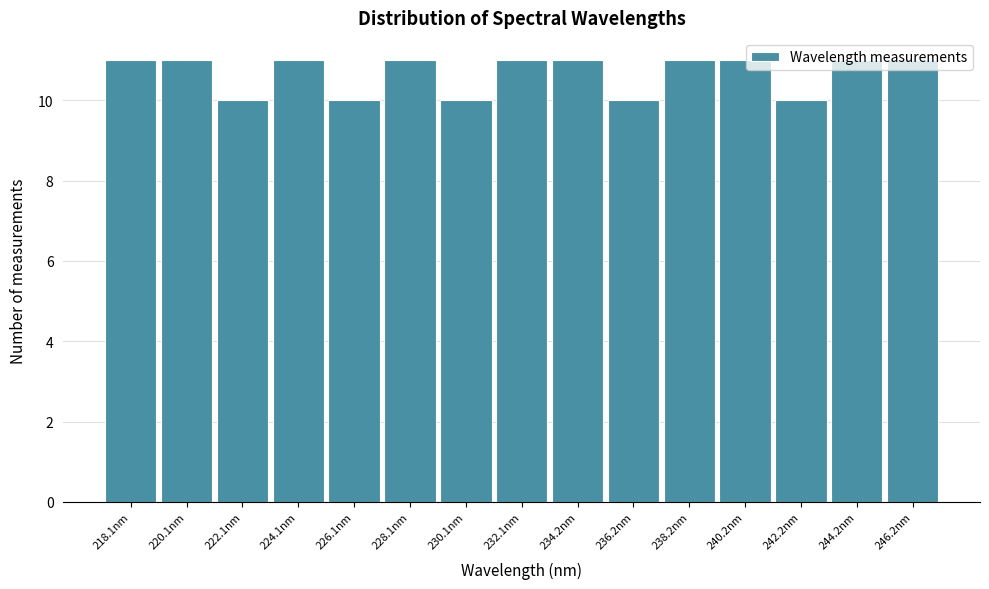

What position from the right is 220.1nm?

14